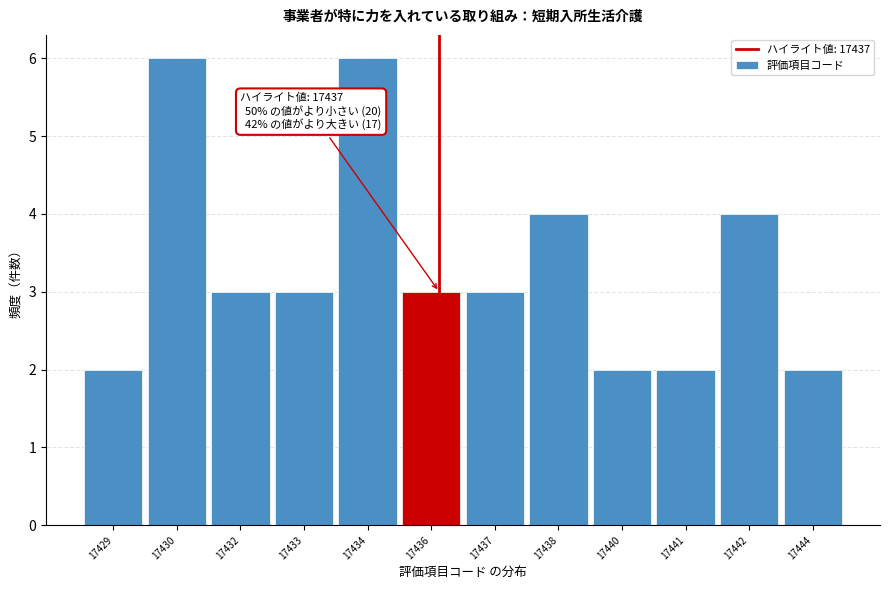

Reading left to right, what are all the values shown in this chart?

17429=2	17430=6	17432=3	17433=3	17434=6	17436=3	17437=3	17438=4	17440=2	17441=2	17442=4	17444=2